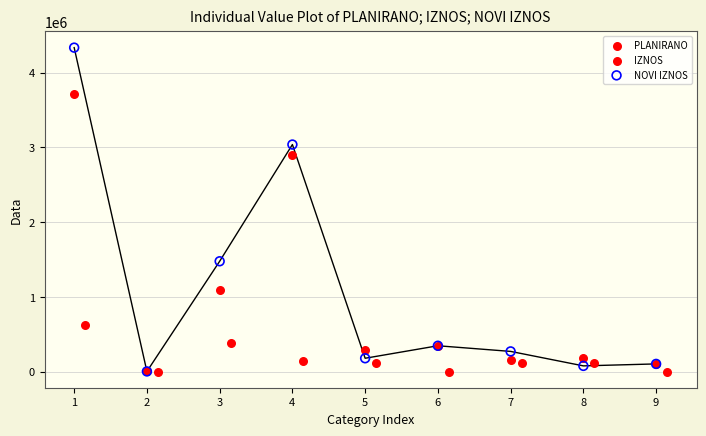

Which series has the widest spread of Y values?

NOVI IZNOS